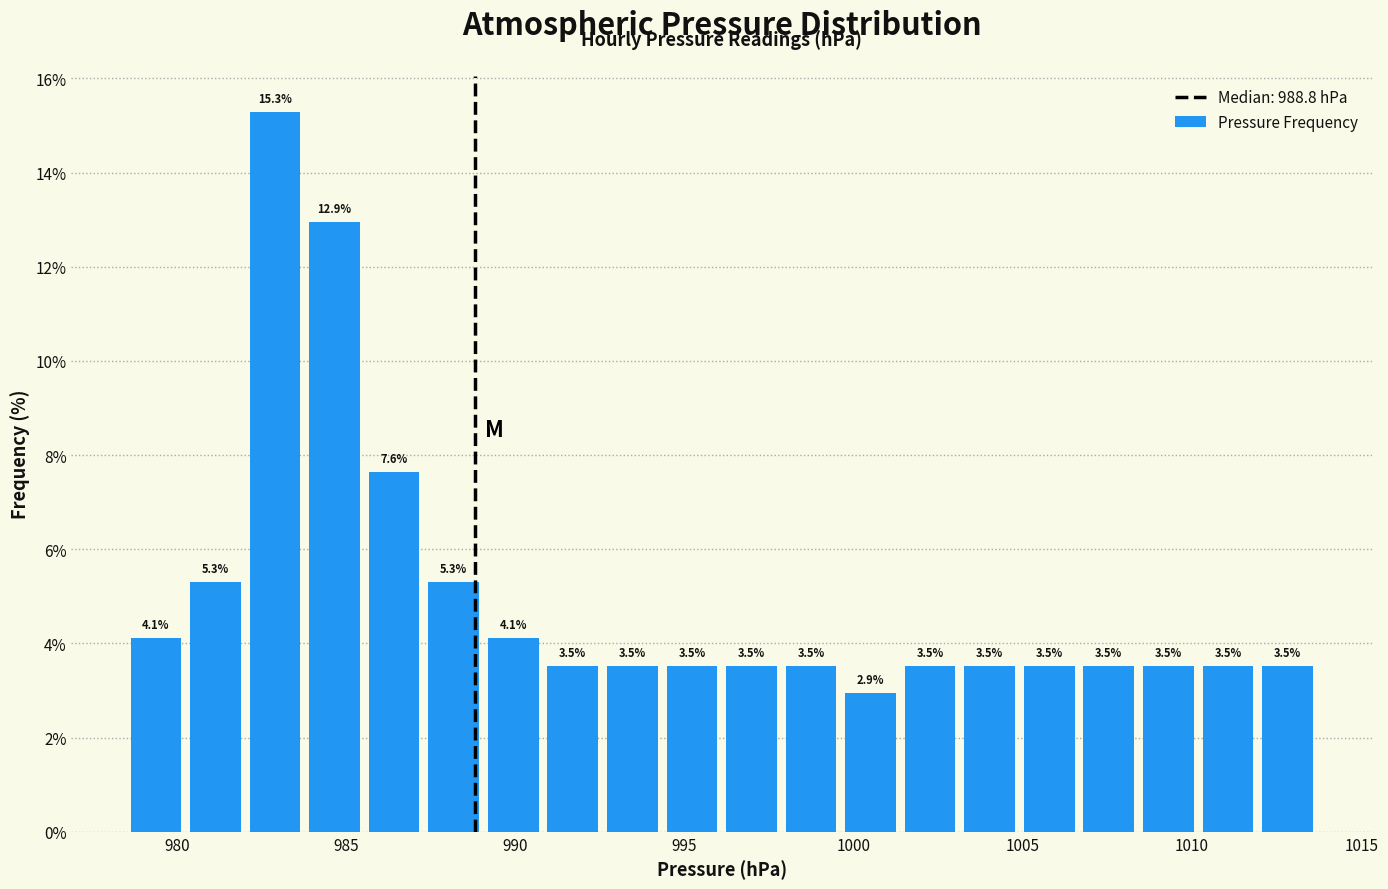

Read against the x-axis, roughly where is the centre of the tallest bar?

983.0